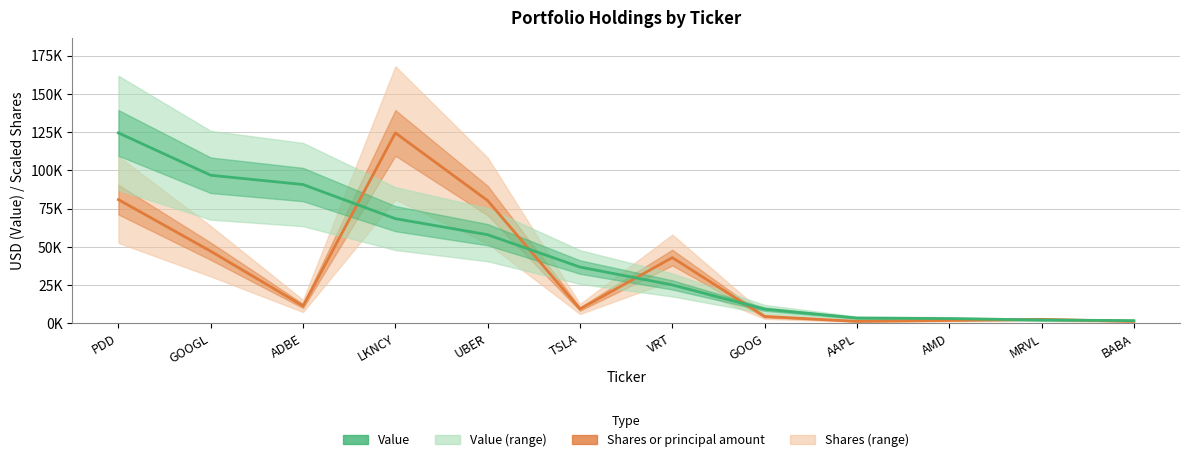

What is the value of the Shares or principal amount point at the 4th from the left?

124539.0